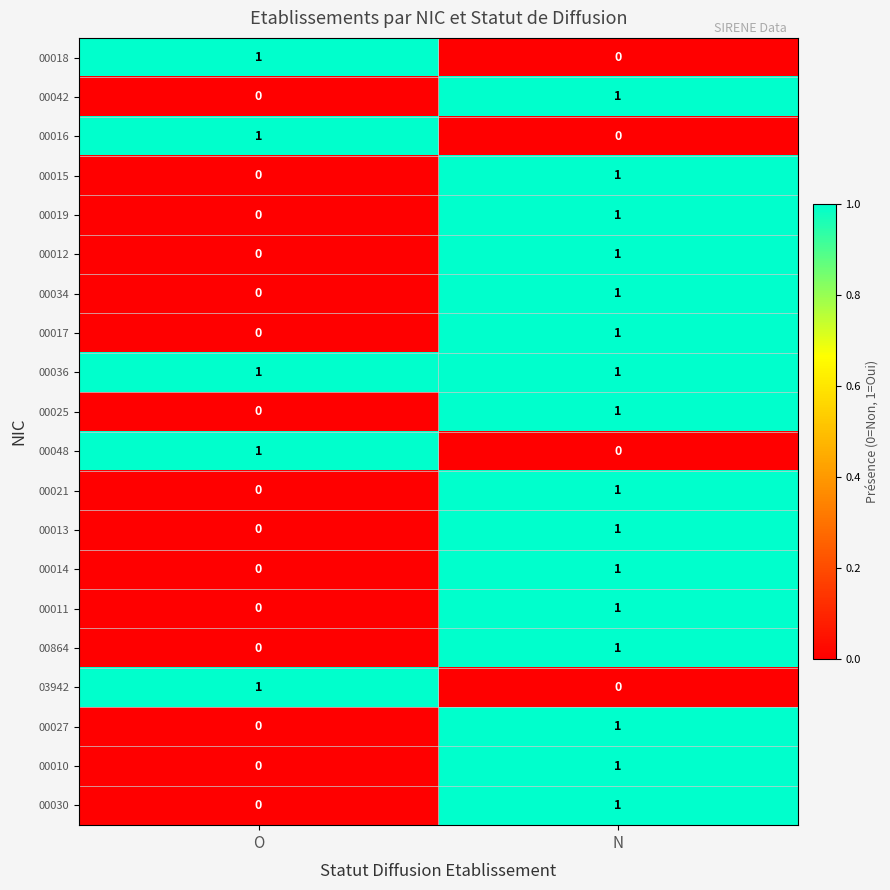

Rank the categories by 00027 value from highest to lowest.

N, O